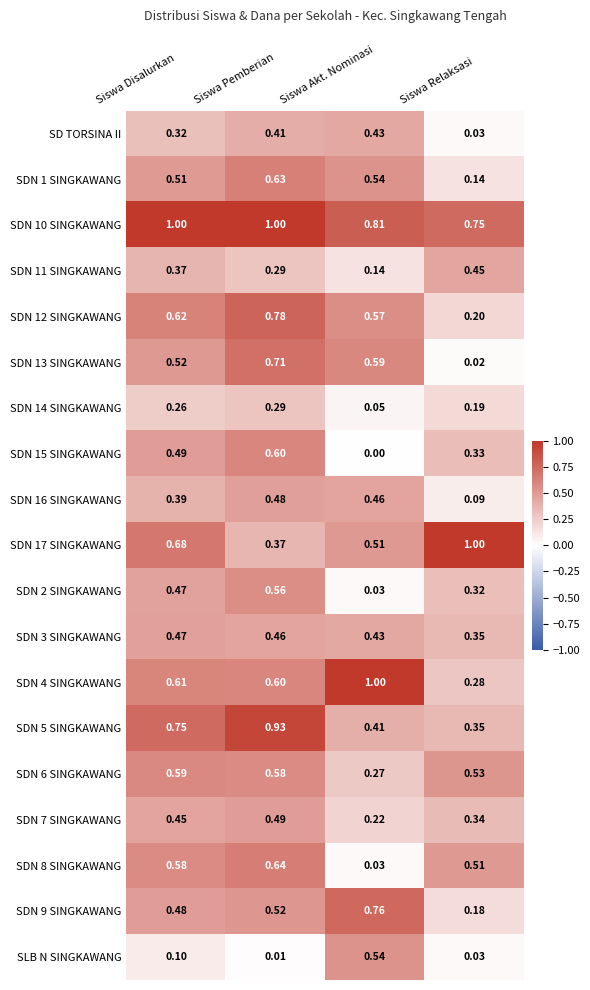

How many categories are shown in the chart?

4